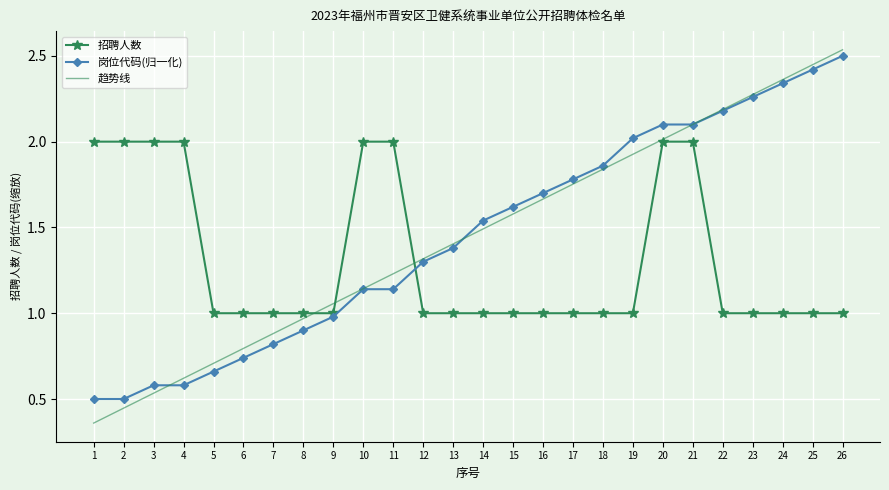

Which series has the widest spread of values?

趋势线